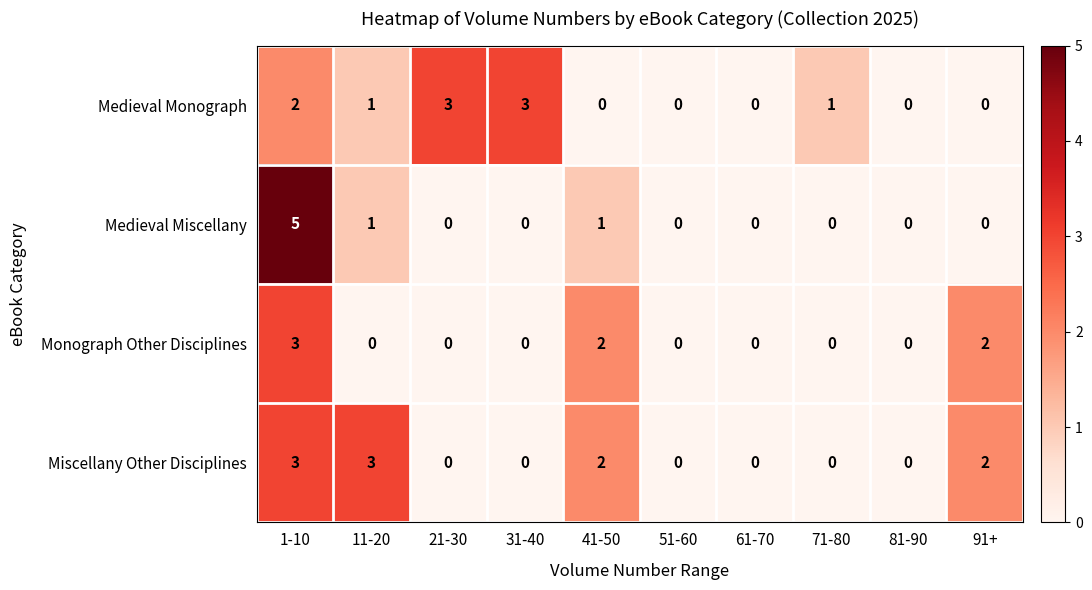

Is the value of Medieval Monograph at 41-50 greater than the value of Miscellany Other Disciplines at 91+?

No